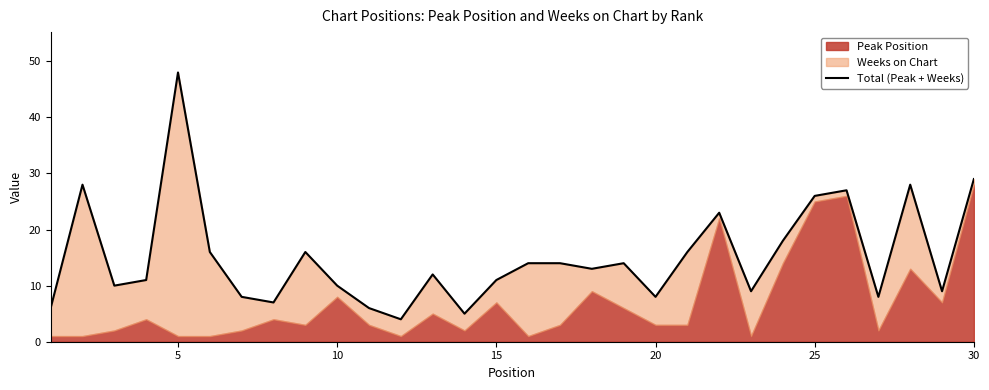

What is the minimum value shown in the chart?

4